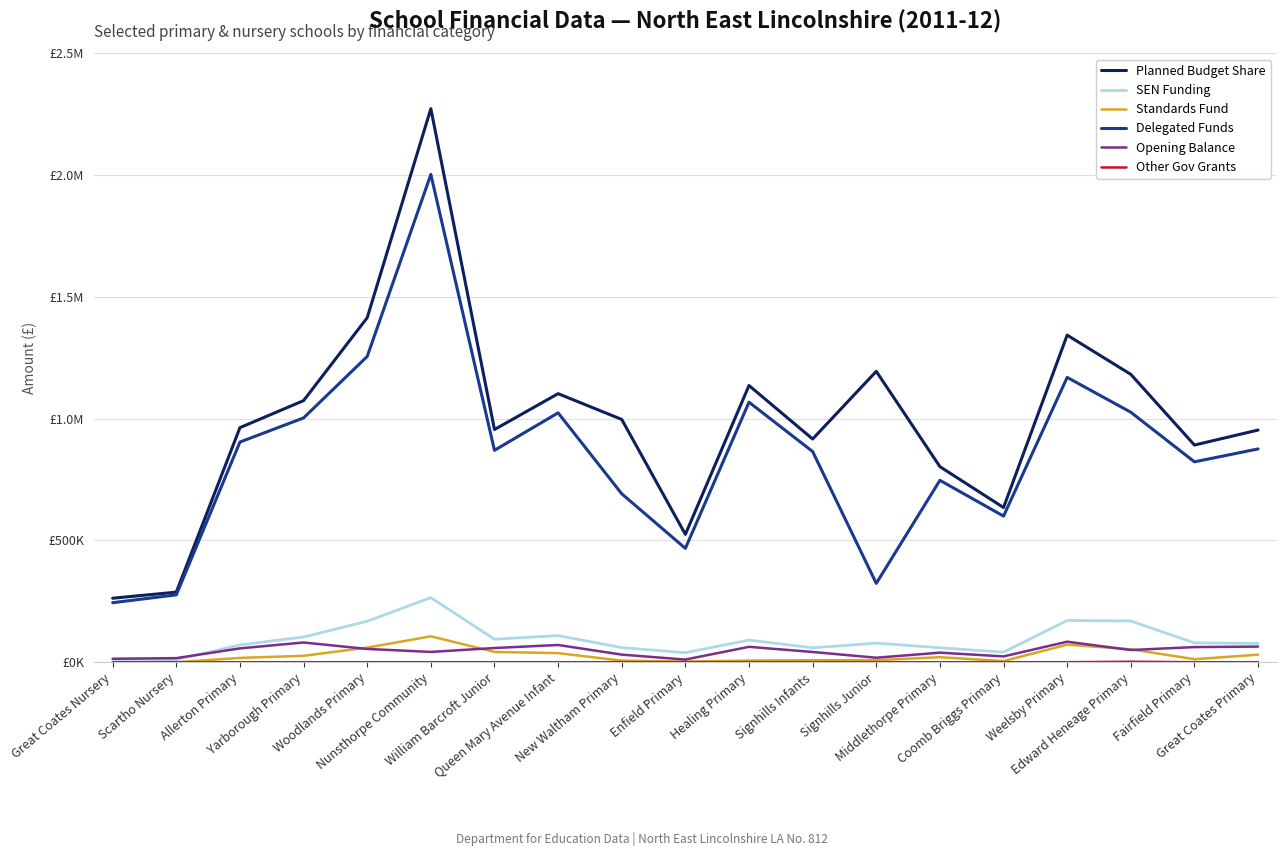

What is the label of the 13th point from the left?

Signhills Junior